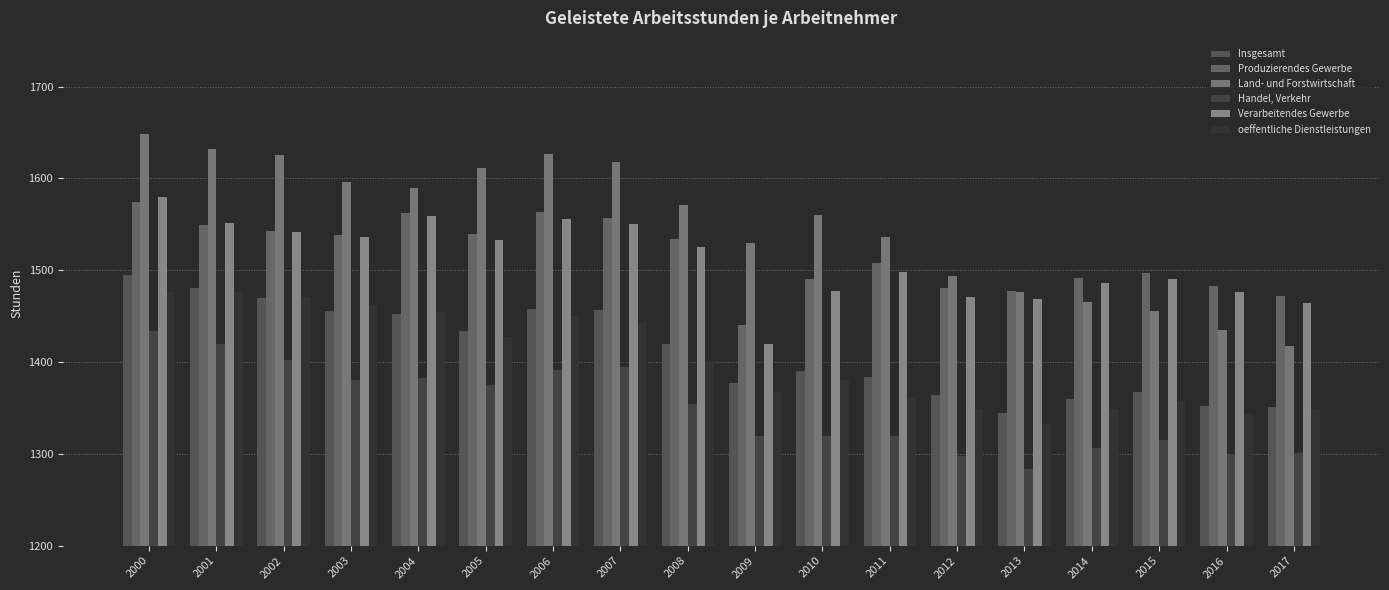

Reading left to right, what are all the values shown in this chart?

Insgesamt: 1495	1481	1470	1456	1452	1434	1458	1457	1420	1377	1390	1384	1364	1344	1360	1367	1352	1351
Produzierendes Gewerbe: 1574	1549	1543	1538	1562	1539	1563	1557	1534	1440	1490	1508	1481	1477	1491	1497	1483	1472
Land- und Forstwirtschaft: 1648	1632	1625	1596	1590	1611	1627	1618	1571	1530	1560	1536	1494	1476	1465	1456	1435	1417
Handel, Verkehr: 1434	1420	1402	1381	1383	1375	1391	1395	1354	1320	1319	1319	1298	1284	1306	1315	1300	1301
Verarbeitendes Gewerbe: 1580	1551	1542	1536	1559	1533	1556	1550	1525	1420	1477	1498	1471	1469	1486	1490	1476	1464
oeffentliche Dienstleistungen: 1476	1476	1471	1462	1455	1427	1450	1442	1401	1367	1380	1362	1349	1332	1349	1357	1343	1348